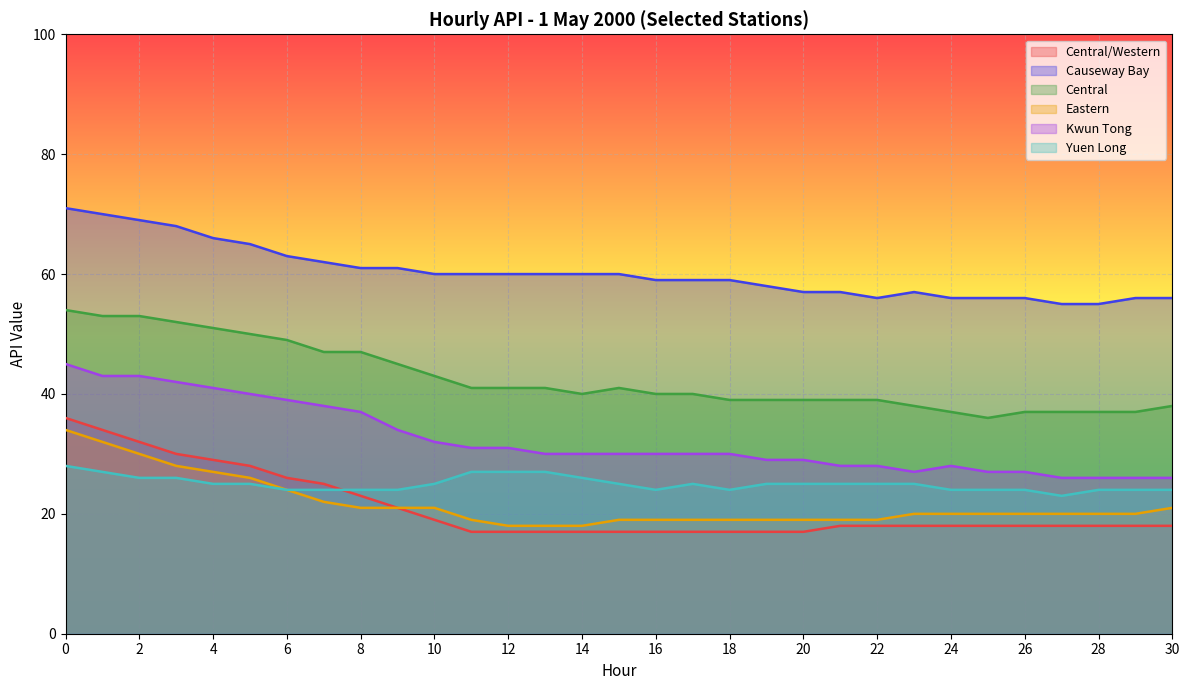

Reading right to left, list all the values displayed in this chart.

Central/Western: 18	18	18	18	18	18	18	18	18	18	17	17	17	17	17	17	17	17	17	17	19	21	23	25	26	28	29	30	32	34	36
Causeway Bay: 56	56	55	55	56	56	56	57	56	57	57	58	59	59	59	60	60	60	60	60	60	61	61	62	63	65	66	68	69	70	71
Central: 38	37	37	37	37	36	37	38	39	39	39	39	39	40	40	41	40	41	41	41	43	45	47	47	49	50	51	52	53	53	54
Eastern: 21	20	20	20	20	20	20	20	19	19	19	19	19	19	19	19	18	18	18	19	21	21	21	22	24	26	27	28	30	32	34
Kwun Tong: 26	26	26	26	27	27	28	27	28	28	29	29	30	30	30	30	30	30	31	31	32	34	37	38	39	40	41	42	43	43	45
Yuen Long: 24	24	24	23	24	24	24	25	25	25	25	25	24	25	24	25	26	27	27	27	25	24	24	24	24	25	25	26	26	27	28